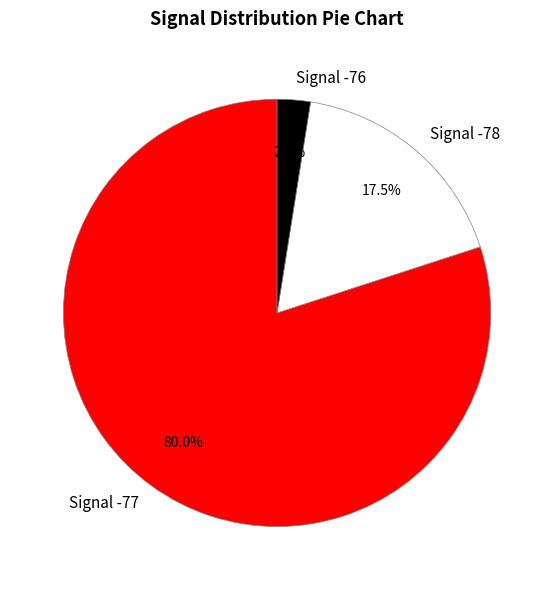

How many slices are in this pie chart?

3